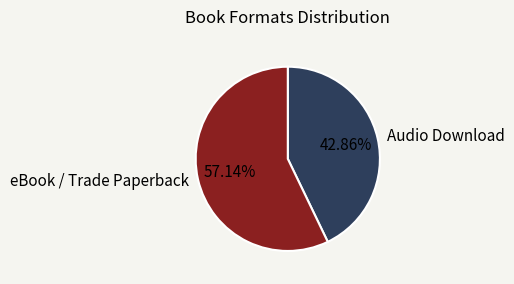

Which slice represents more than half of the pie?

eBook / Trade Paperback